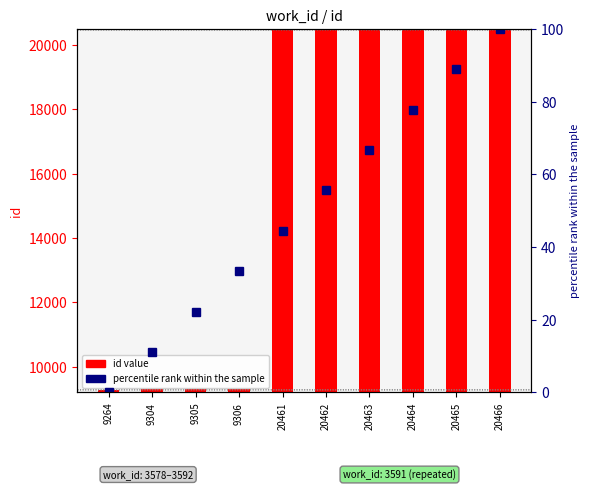

Rank the categories by percentile rank within the sample value from highest to lowest.

20466, 20465, 20464, 20463, 20462, 20461, 9306, 9305, 9304, 9264